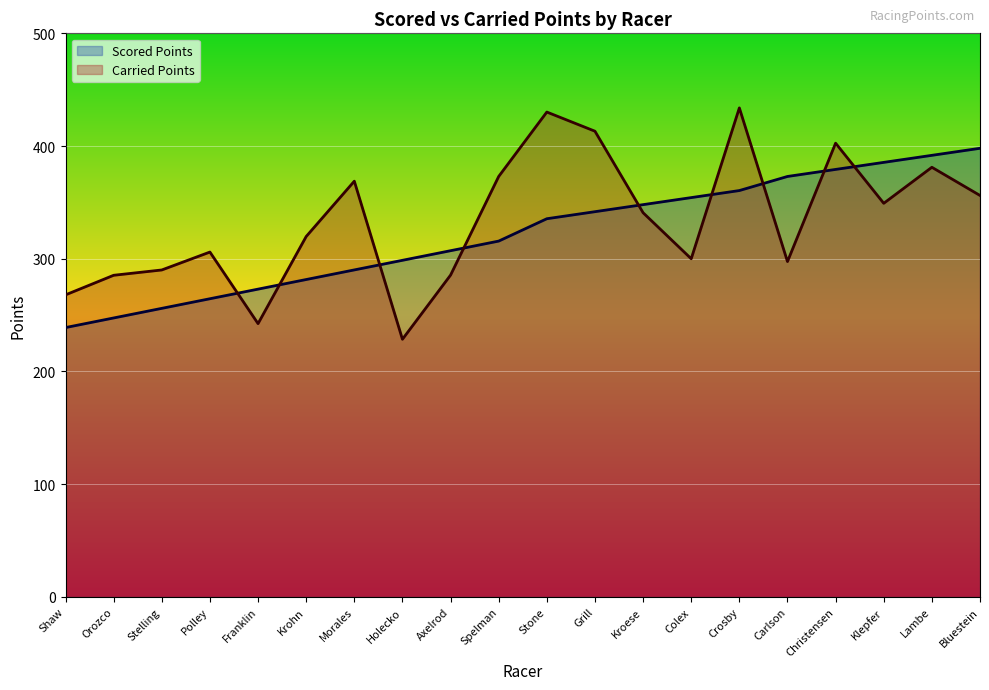

At which category is the sum across all series the highest?

Crosby